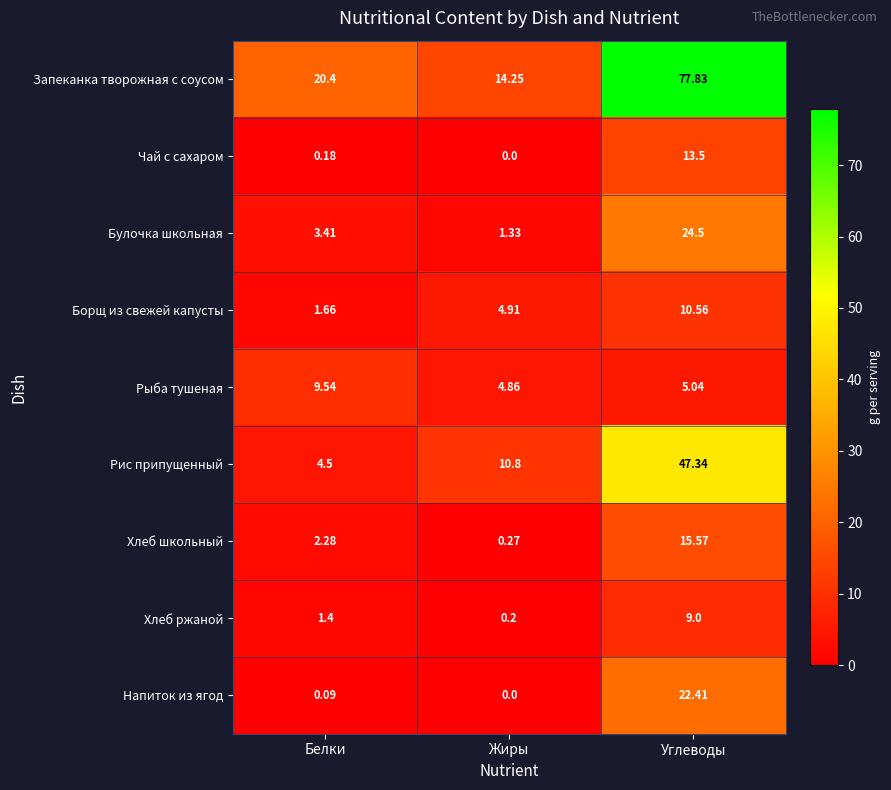

Which series has the widest spread of values?

Запеканка творожная с соусом